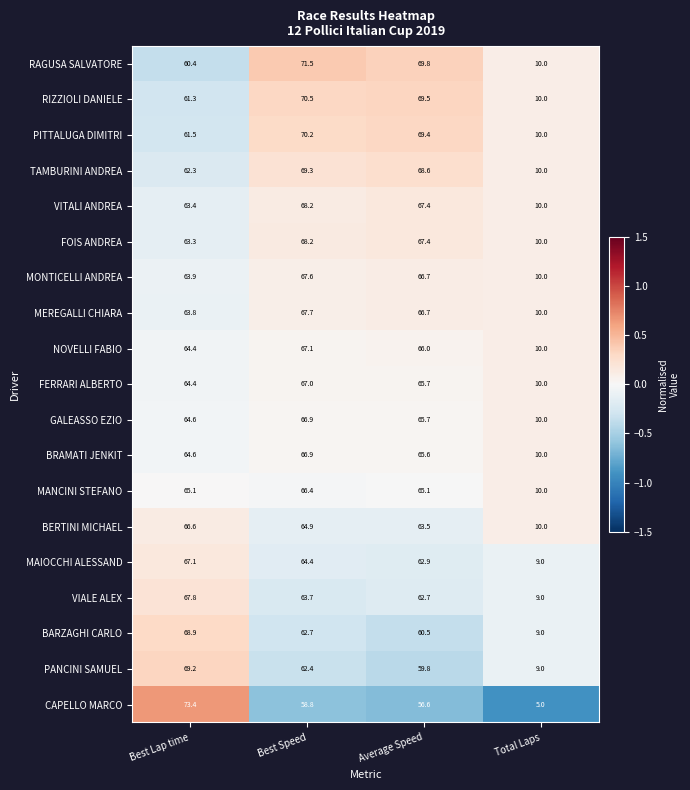

Rank the categories by RAGUSA SALVATORE value from highest to lowest.

Best Speed, Average Speed, Best Lap time, Total Laps